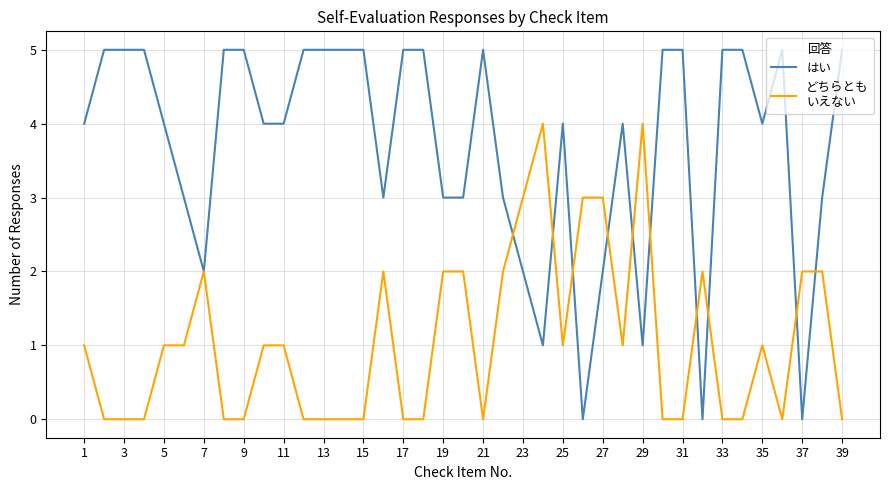

What is the greatest value displayed?

5